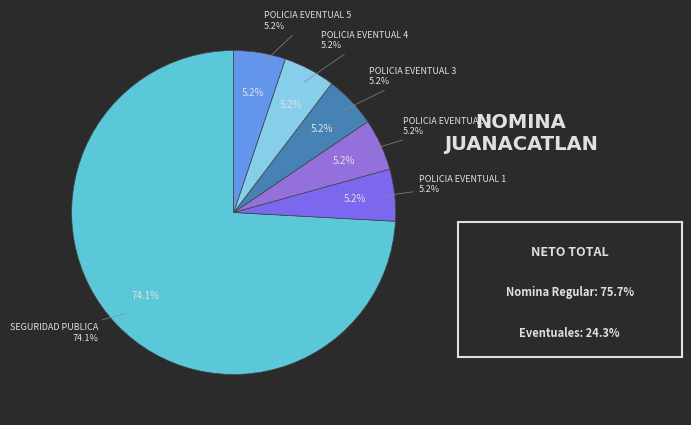

Is there a majority slice in this chart?

Yes